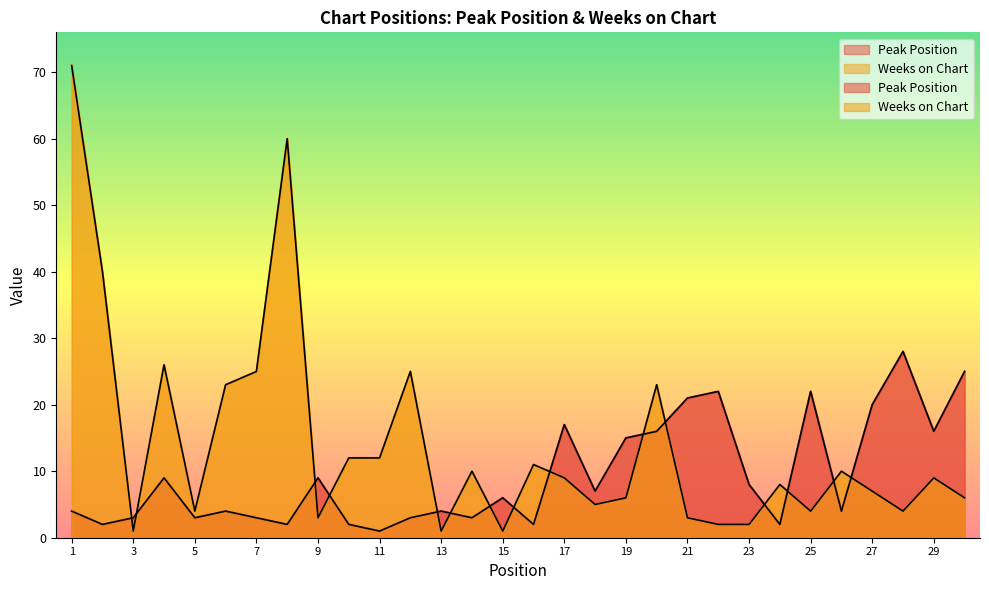

The Weeks on Chart series shows 3 at 21. True or false?

True